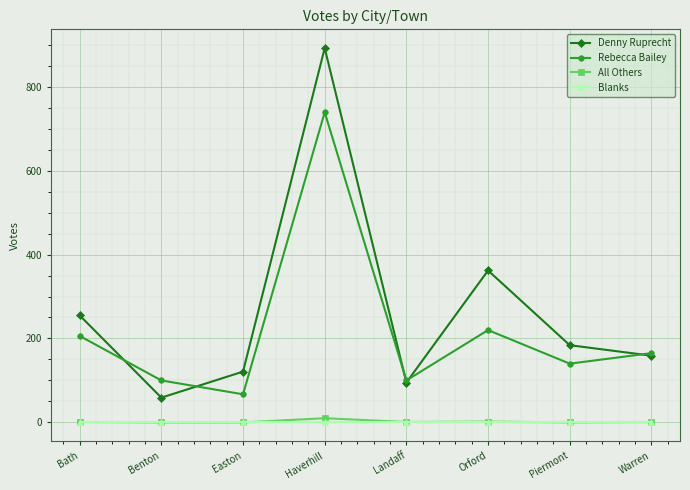

Which series has the largest range (max minus min)?

Denny Ruprecht